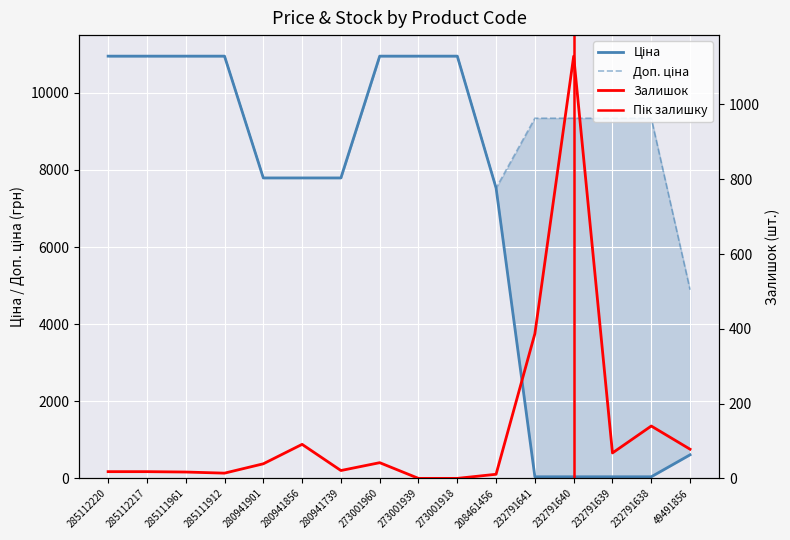

True or false: Ціна has more than 2 interior local peaks.

False